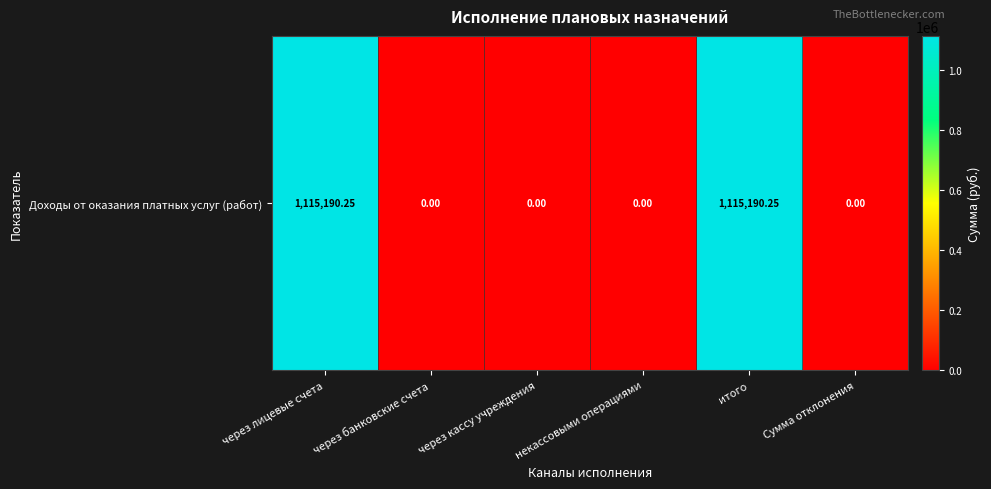

How many values exceed 0?

2